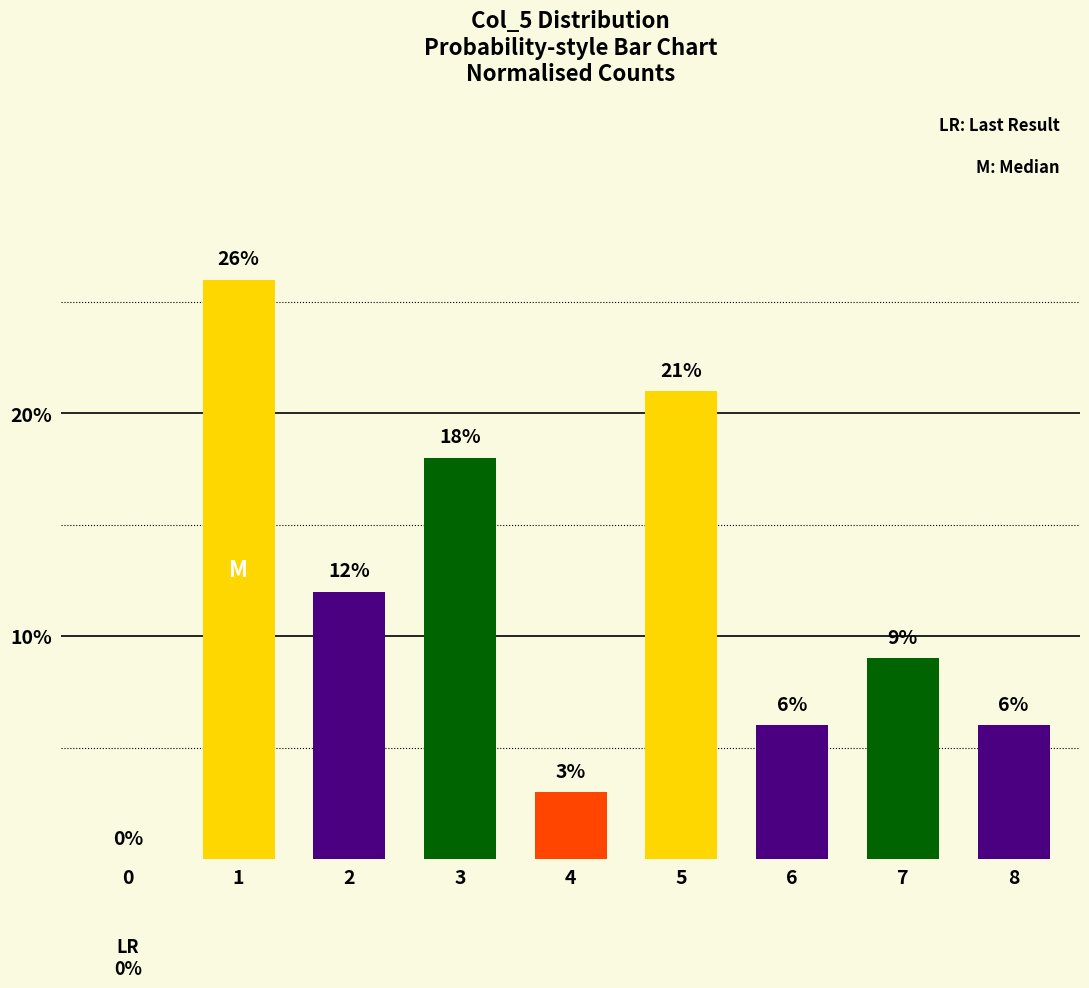

What is the maximum value shown in the chart?

26